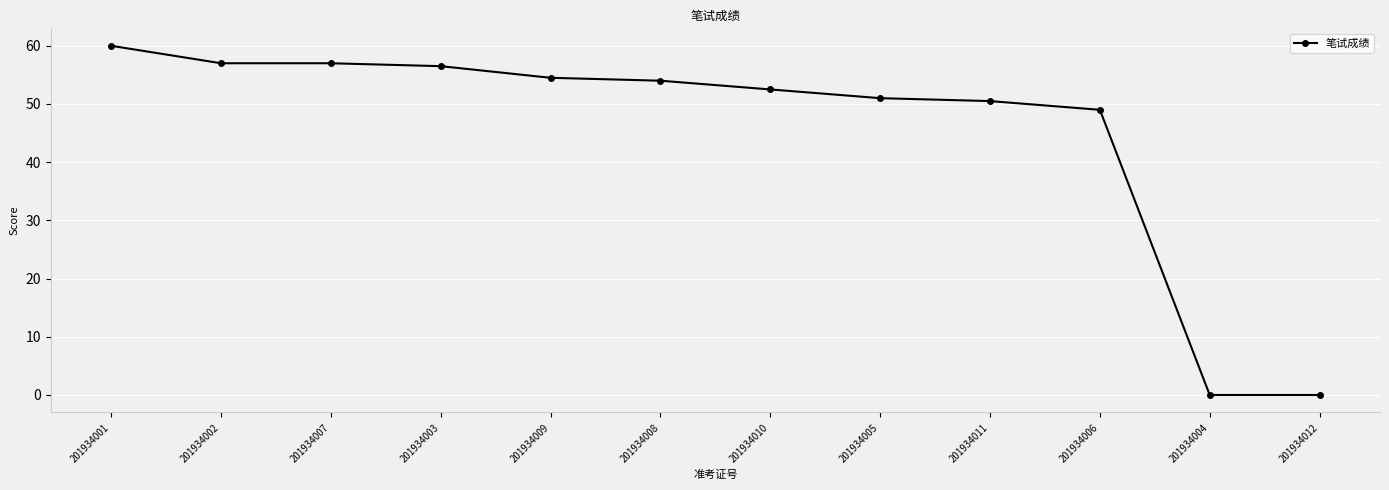

Reading left to right, what are all the values shown in this chart?

60.0	57.0	57.0	56.5	54.5	54.0	52.5	51.0	50.5	49.0	0.0	0.0